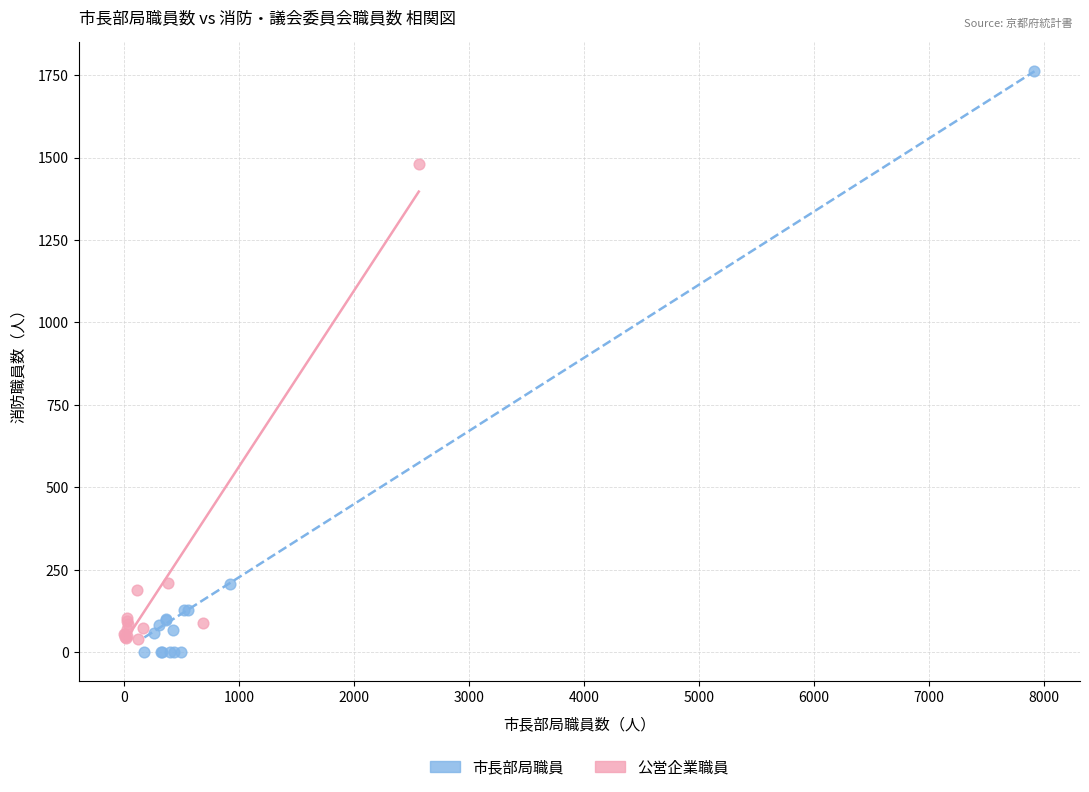

Which series contains the highest Y value?

市長部局職員